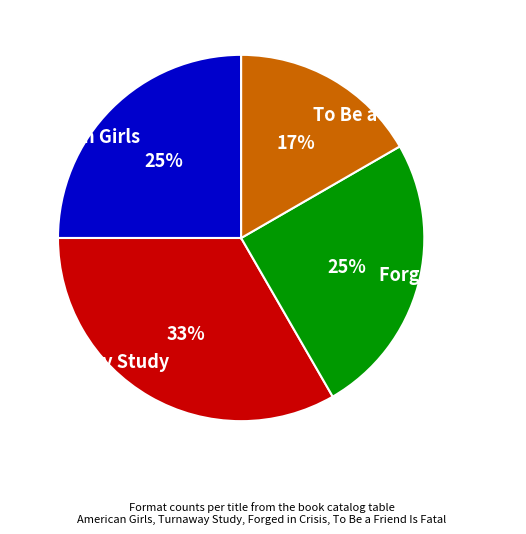

Is the sum of Turnaway Study and American Girls greater than half?

Yes